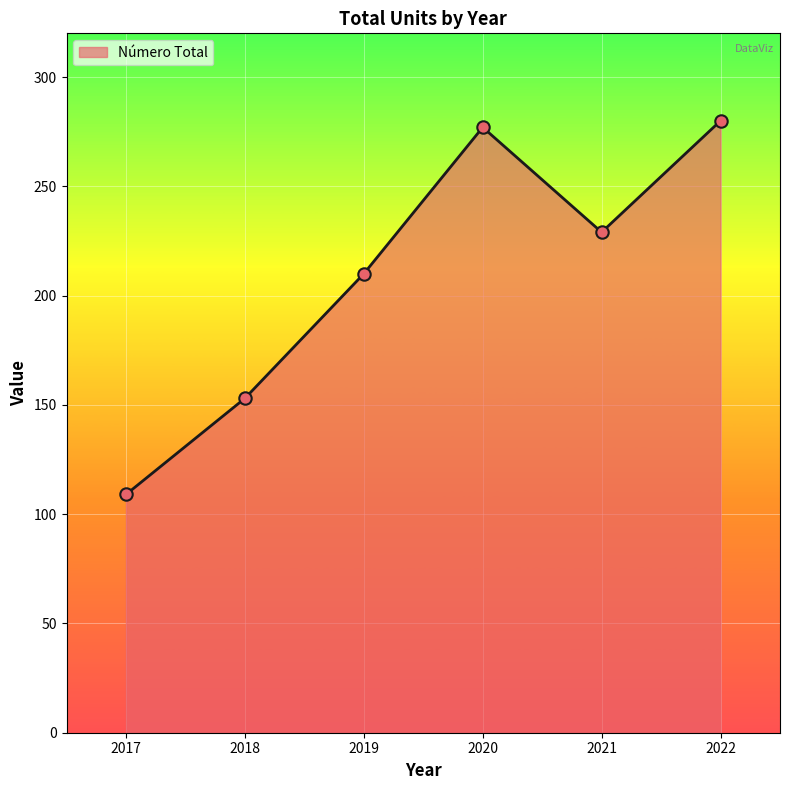

Approximately how many times larger is the value at 2020 compared to 2022?

1.0